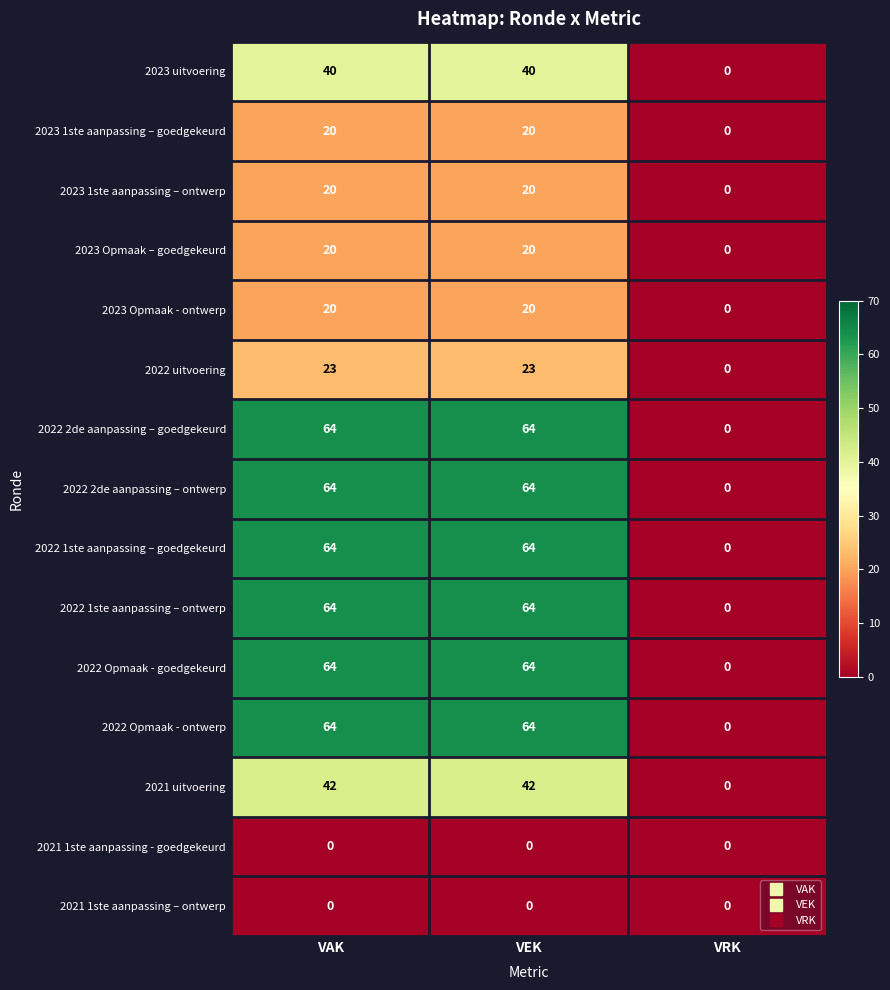

At how many categories does at least one series exceed 23?

2